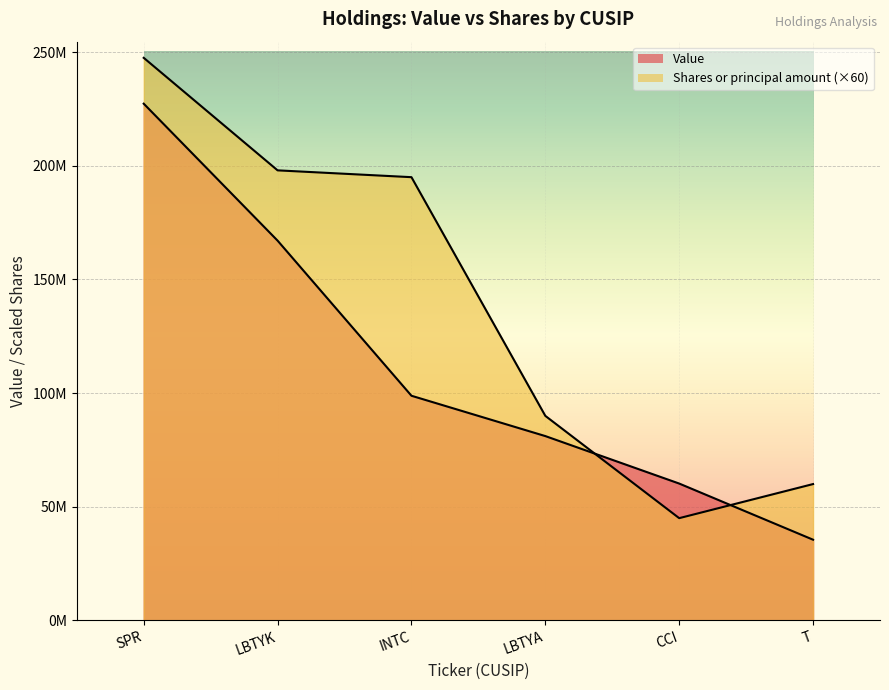

What are all the series names shown in the legend?

Value, Shares or principal amount